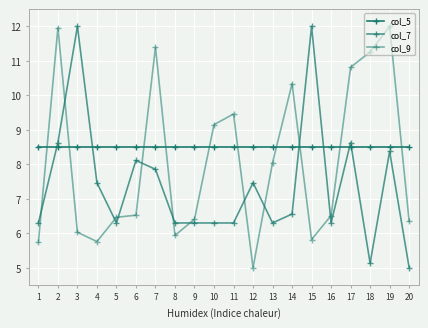

At 2, list the series in order from smallest to largest.

col_5, col_7, col_9